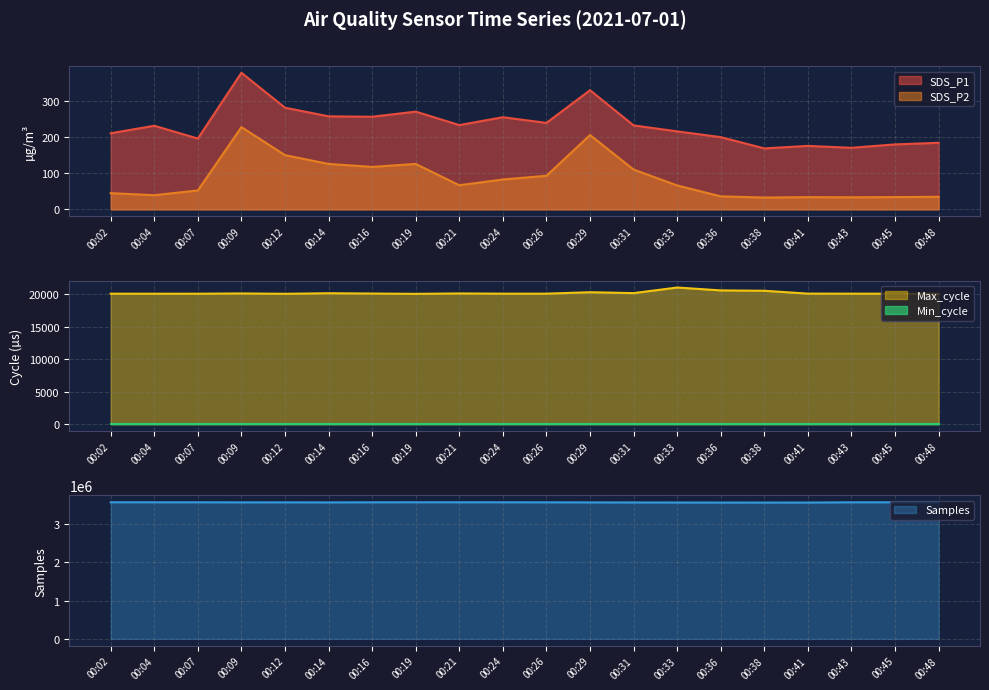

What is the sum of all SDS_P1 values?

4649.3